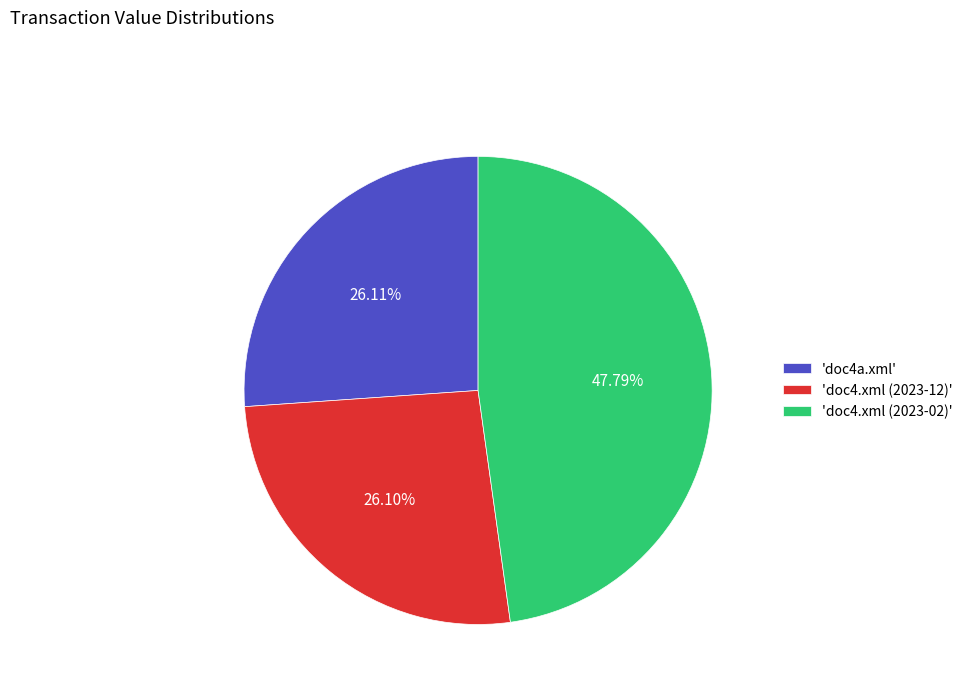

What is the ratio of the value at 'doc4a.xml' to the value at 'doc4.xml (2023-02)'?

0.5